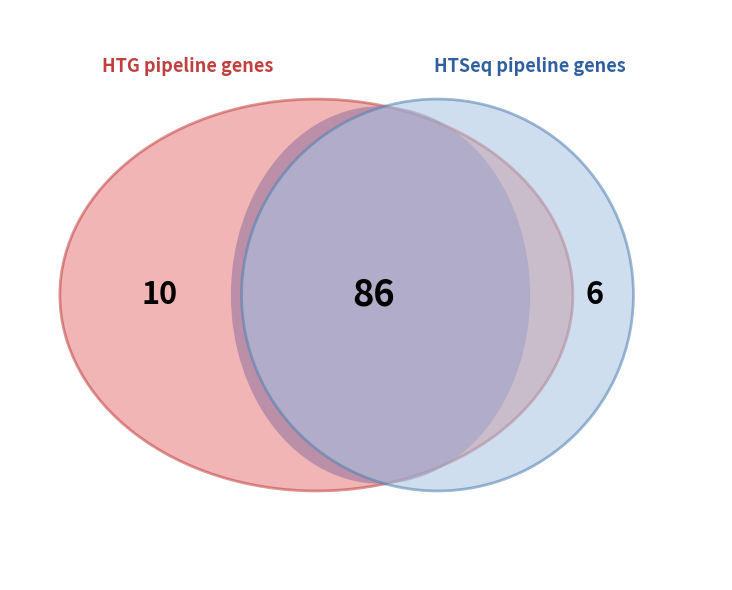

True or false: Šándor Rastislav accounts for 1% of the total.

False